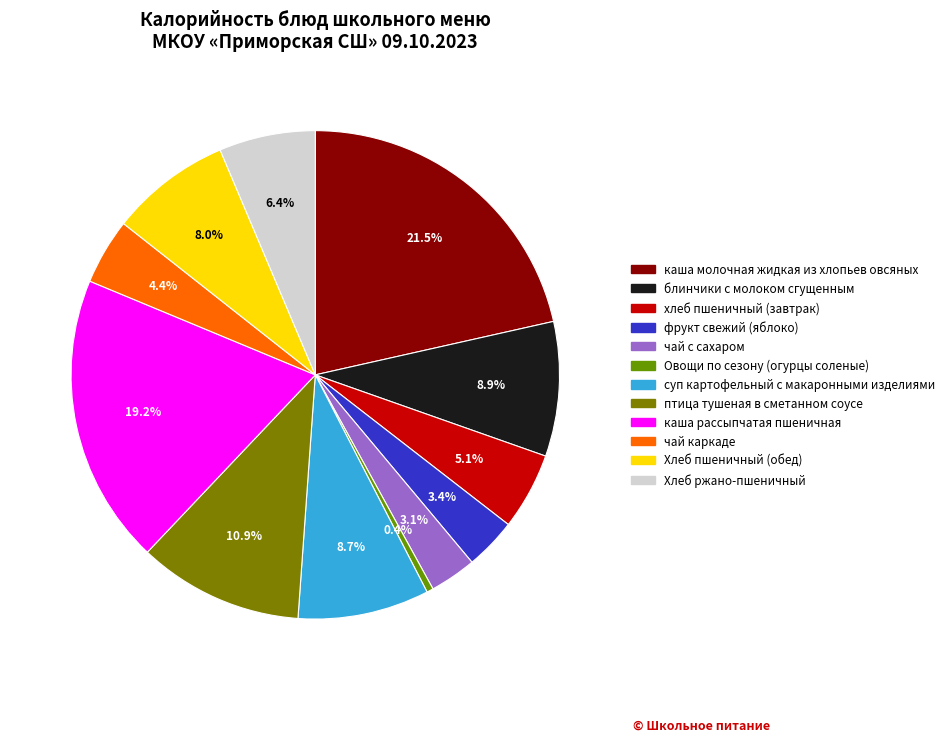

Count the number of slices in the pie.

12